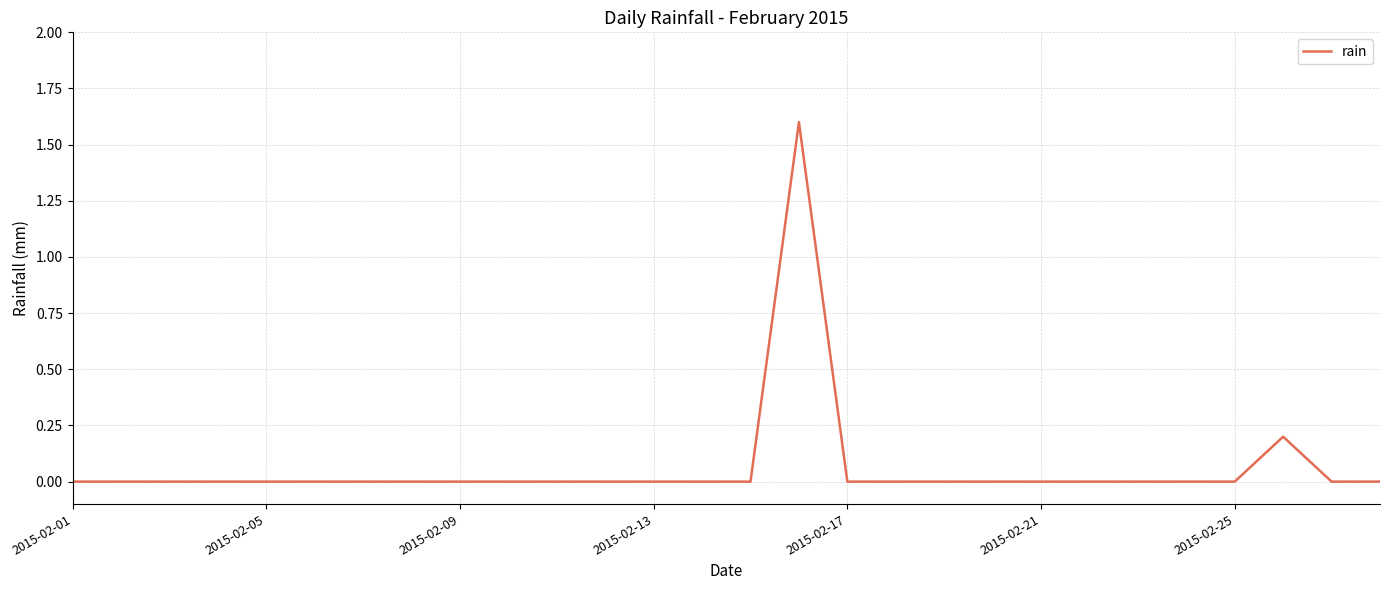

What is the greatest value displayed?

1.6